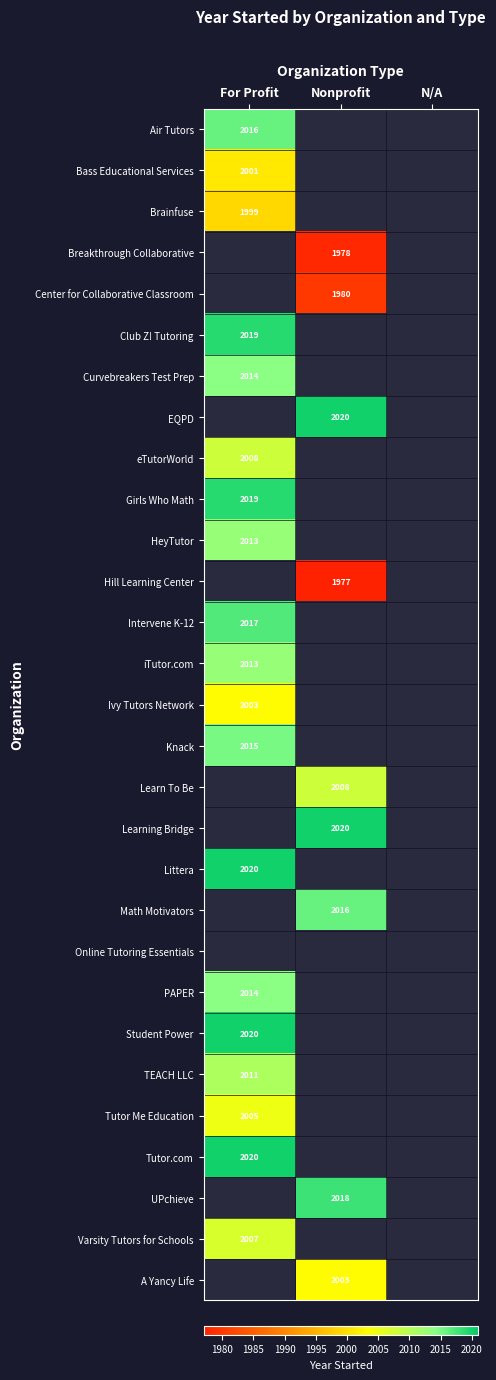

Is it true that eTutorWorld equals 2008 at For Profit?

True